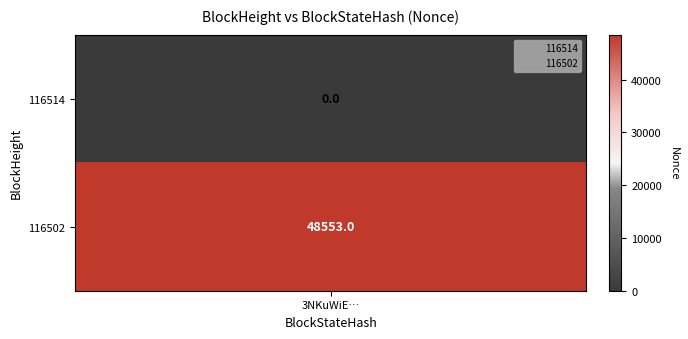

Reading left to right, extract all data points from this chart.

116514: 0	0
116502: 48553	48553